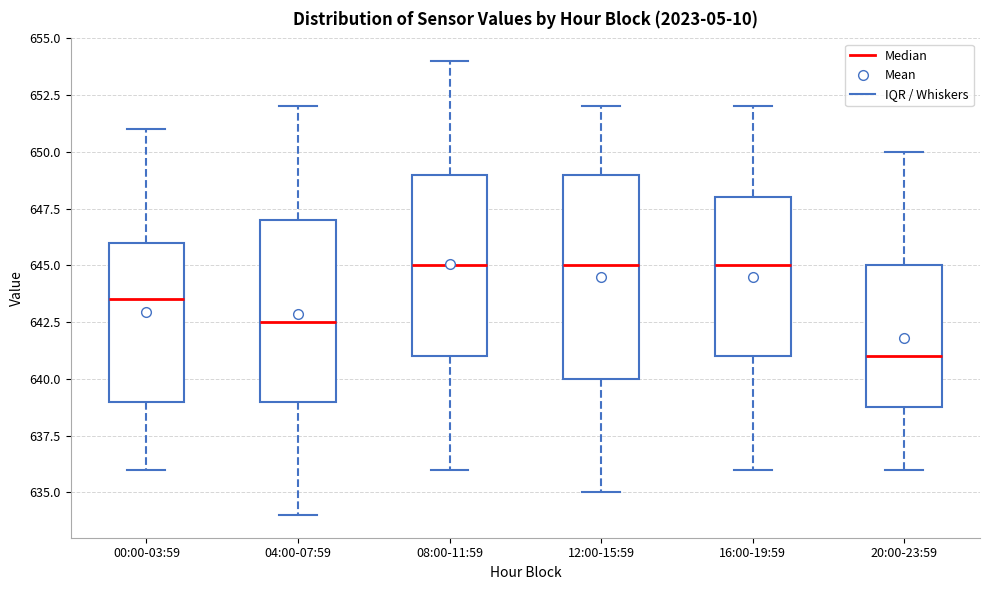

Reading left to right, transcribe this box plot: for each box, give where its median line is, the range the box spans, and where its two whiskers end, as read against the y-axis. The values are not printed on the chart, so give them approximately, as read against the axis.

00:00-03:59: median 643.5, box 639.0 to 646.0, whiskers 636.0 to 651.0
04:00-07:59: median 642.5, box 639.0 to 647.0, whiskers 634.0 to 652.0
08:00-11:59: median 645.0, box 641.0 to 649.0, whiskers 636.0 to 654.0
12:00-15:59: median 645.0, box 640.0 to 649.0, whiskers 635.0 to 652.0
16:00-19:59: median 645.0, box 641.0 to 648.0, whiskers 636.0 to 652.0
20:00-23:59: median 641.0, box 639.0 to 645.0, whiskers 636.0 to 650.0